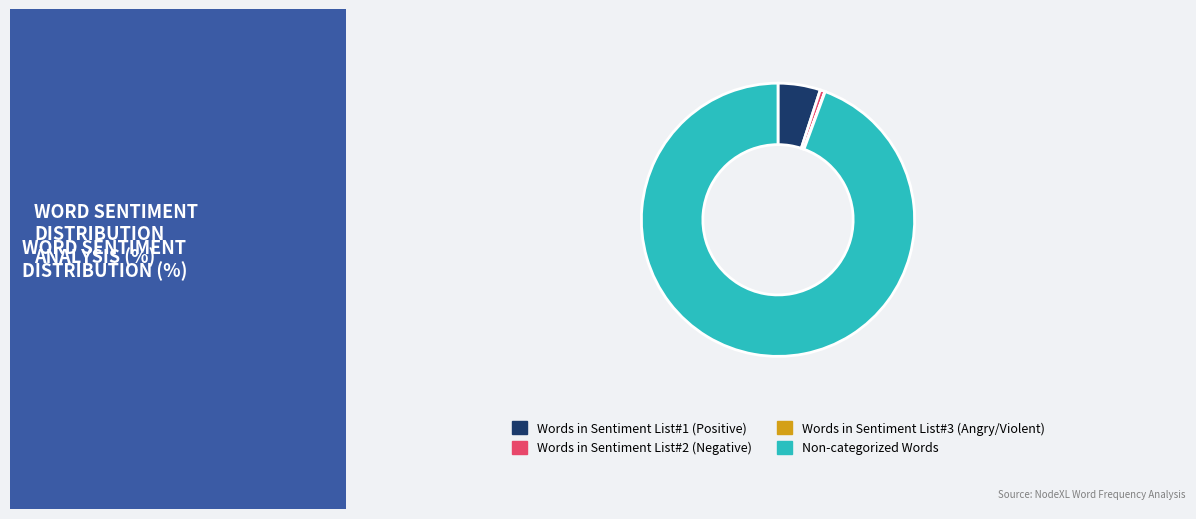

Which category has the biggest portion of the pie?

Non-categorized Words